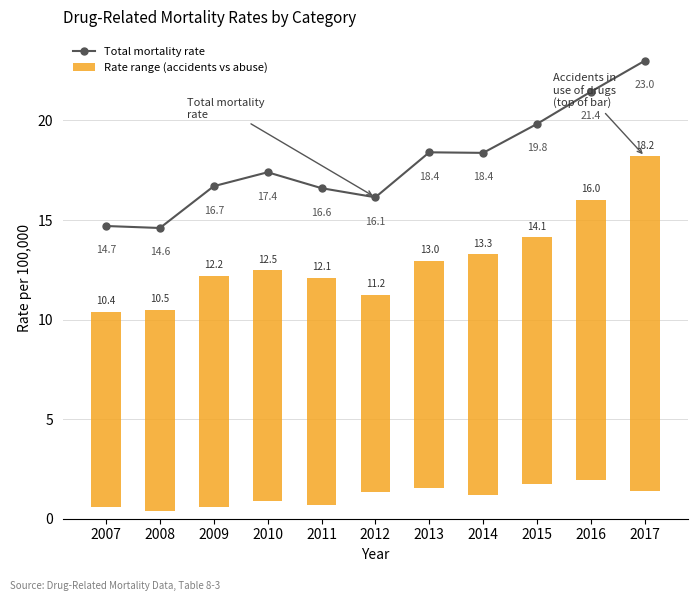

What is the difference between the second highest and minimum values in the Rate range (accidents vs abuse) series?

4.3